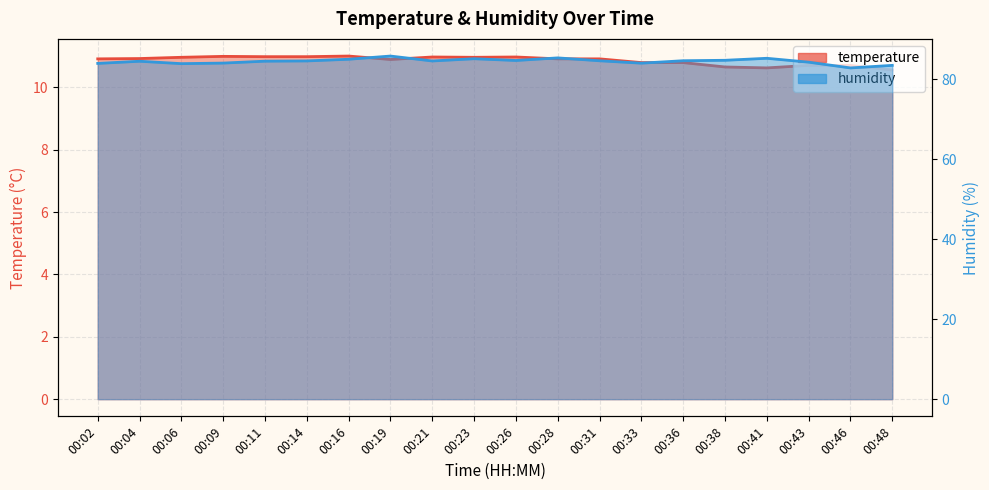

The humidity series shows 149.7 at 00:14. True or false?

False